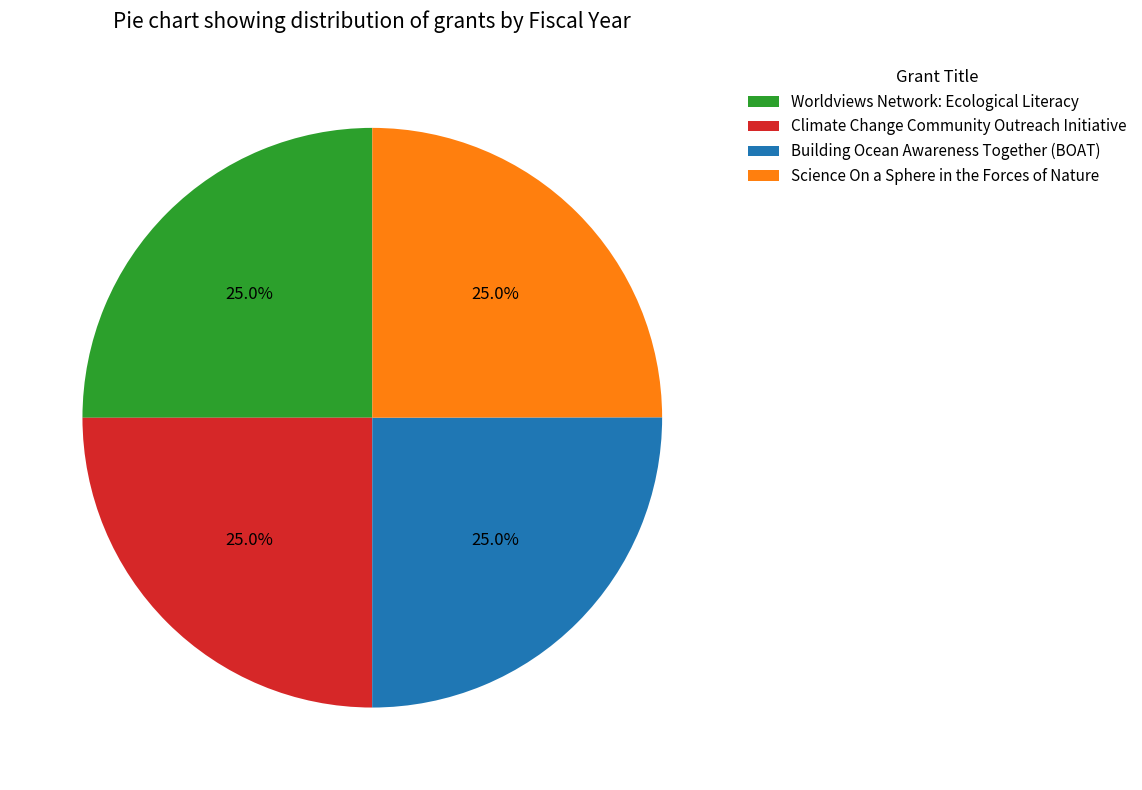

Is it true that Science On a Sphere in the Forces of Nature is 25% of the pie?

True